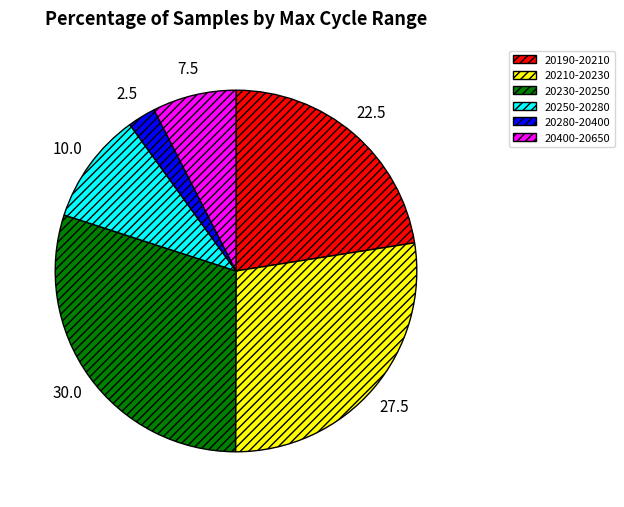

Is there a majority slice in this chart?

No